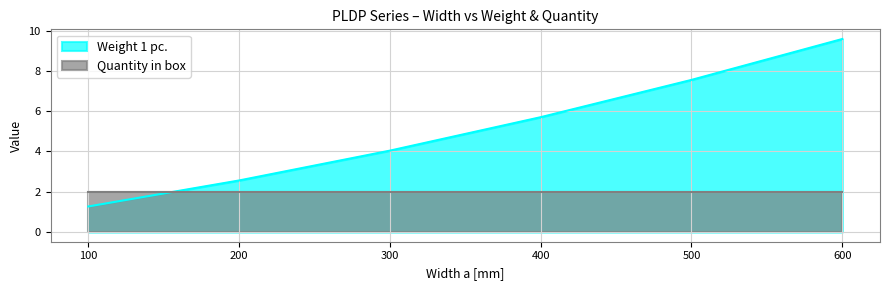

What is the value of the 6th point from the left?

9.6